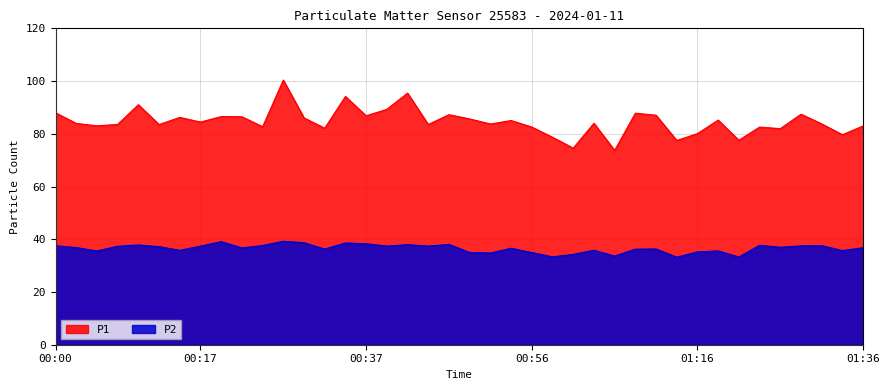

At which label does P1 reach its peak?

00:27